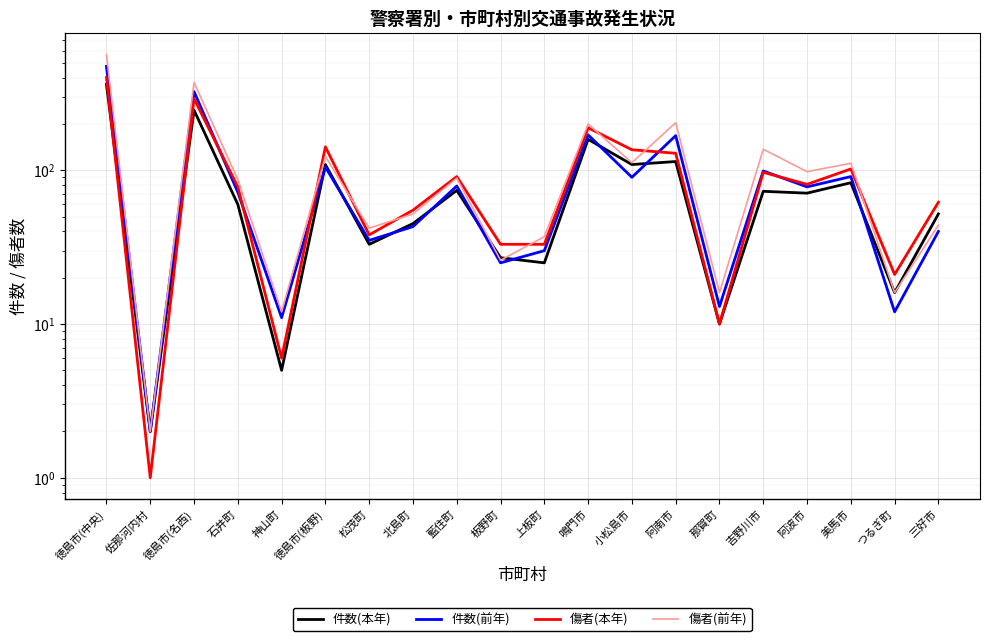

Which series has the largest total across all categories?

傷者(前年)